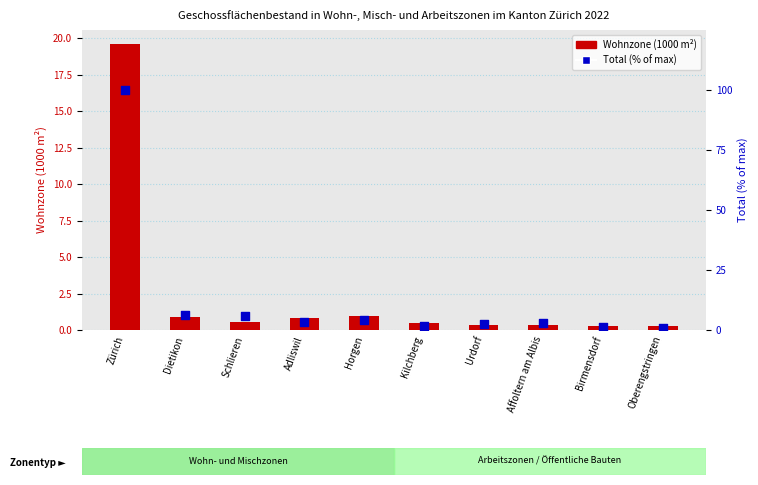

What is the total value across all series at Zürich?

119.6